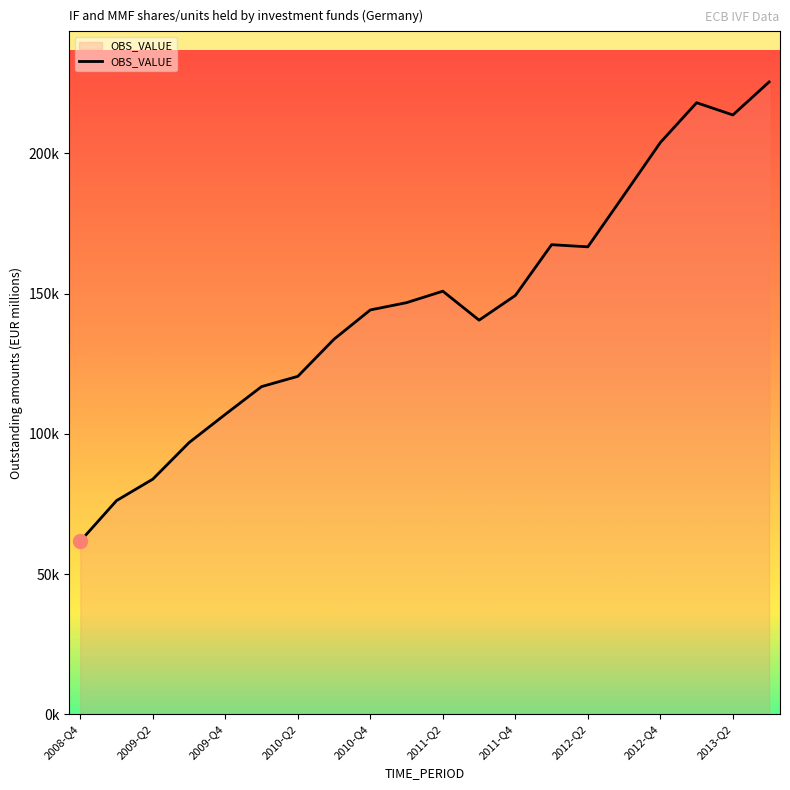

True or false: there are more than 1 points higher than both neighbors.

True